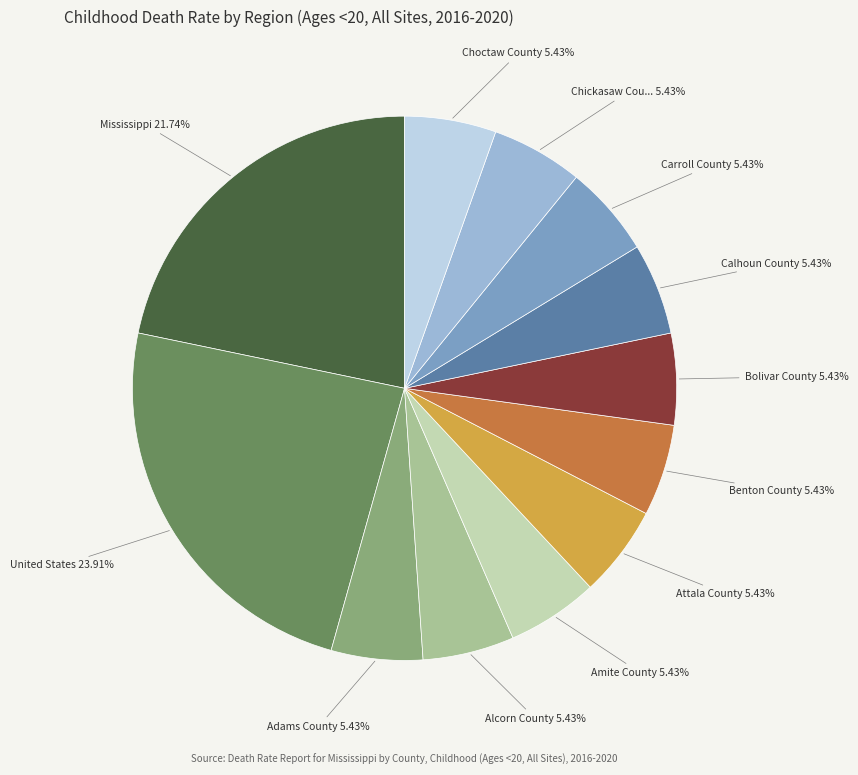

To the nearest percent, what is the average slice percentage?

8%